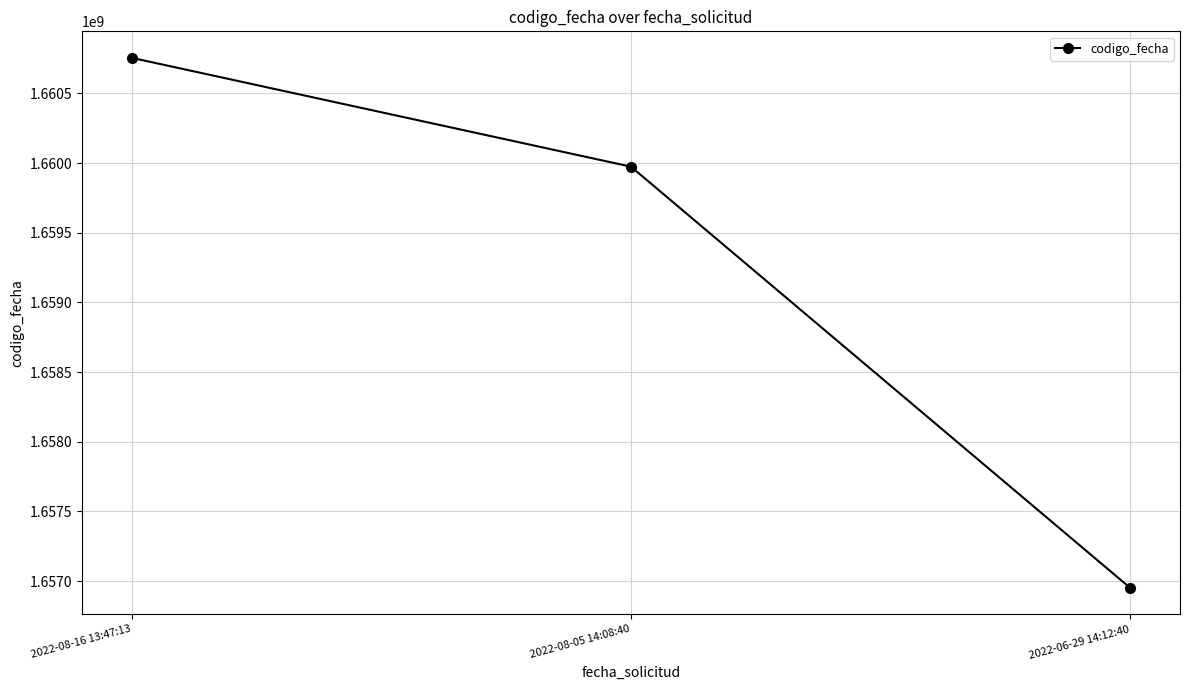

Which has a higher value, 2022-08-05 14:08:40 or 2022-06-29 14:12:40?

2022-08-05 14:08:40